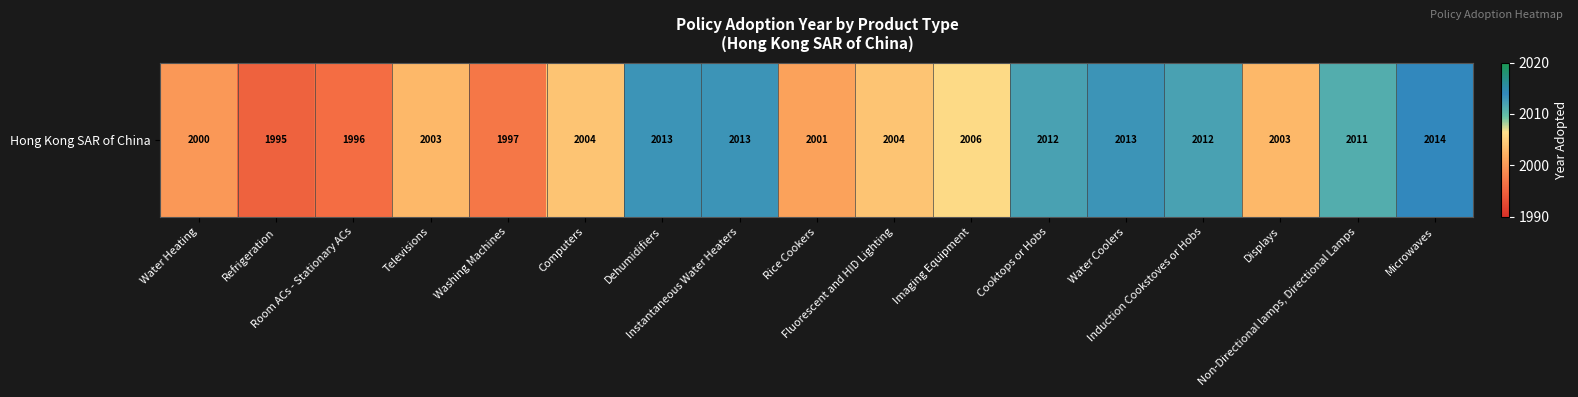

Reading left to right, extract all data points from this chart.

Water Heating=2000	Refrigeration=1995	Room ACs - Stationary ACs=1996	Televisions=2003	Washing Machines=1997	Computers=2004	Dehumidifiers=2013	Instantaneous Water Heaters=2013	Rice Cookers=2001	Fluorescent and HID Lighting=2004	Imaging Equipment=2006	Cooktops or Hobs=2012	Water Coolers=2013	Induction Cookstoves or Hobs=2012	Displays=2003	Non-Directional lamps, Directional Lamps=2011	Microwaves=2014